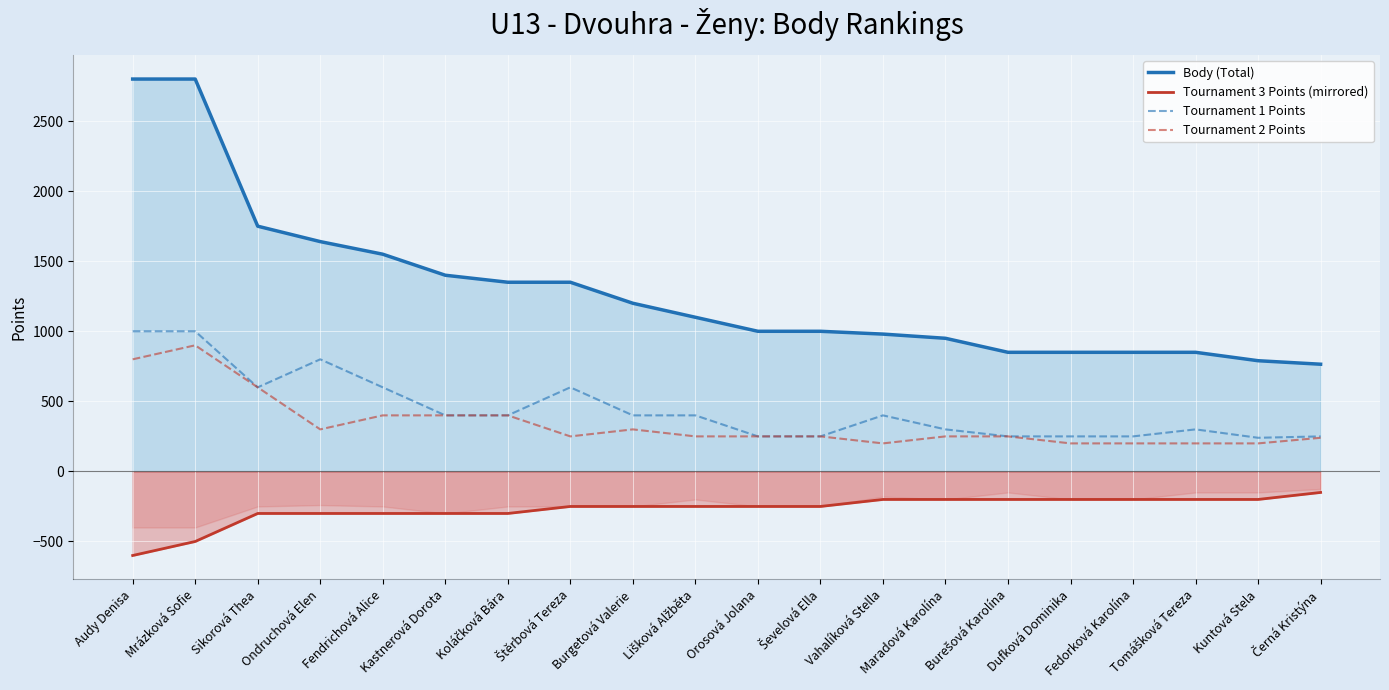

True or false: Body (Total) and Tournament 2 Points cross at least once.

False